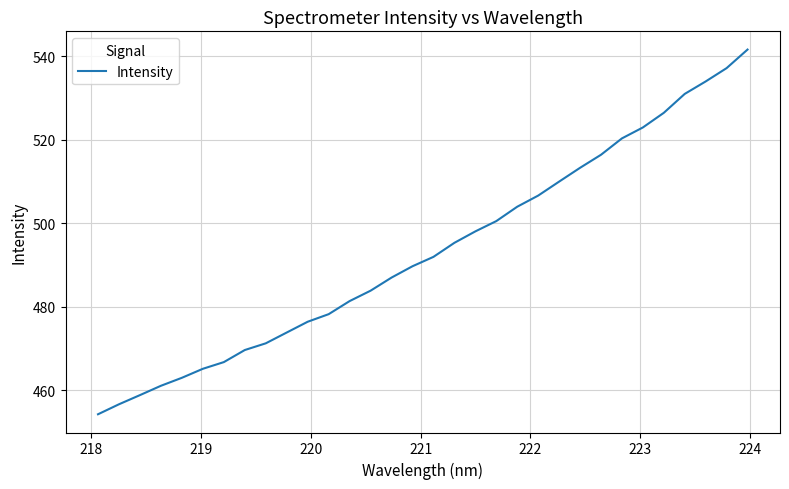

What is the greatest value displayed?

541.6